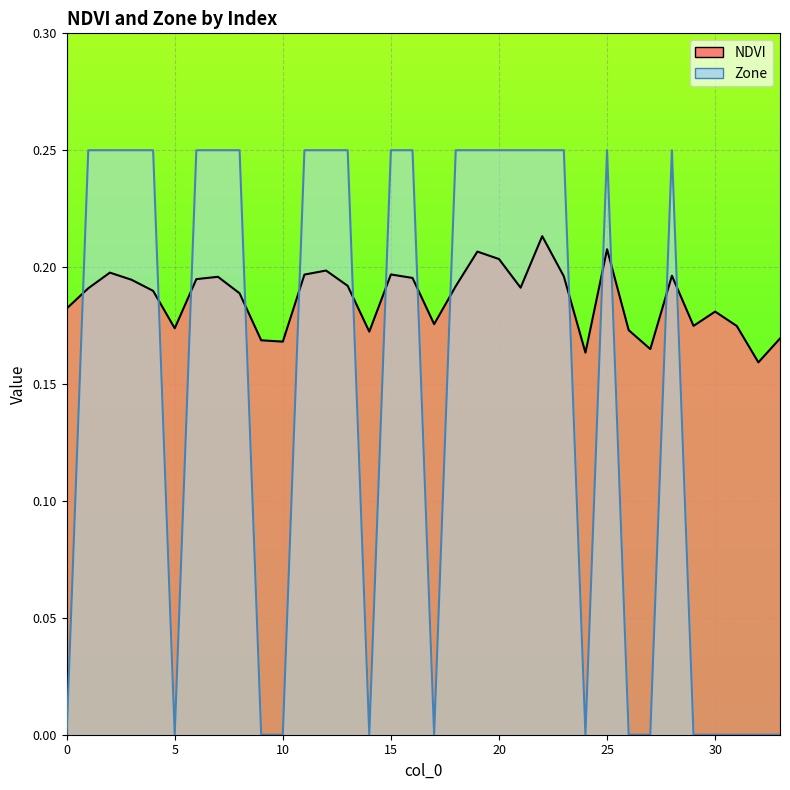

At which category is the sum across all series the highest?

22